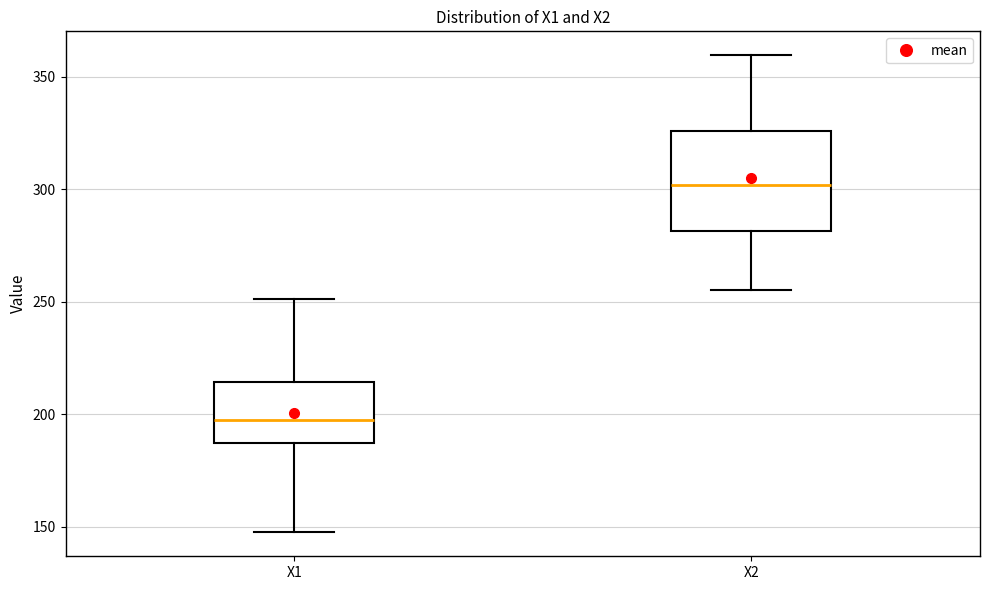

Where does the median line of the box for X1 sit on the y-axis? The values are not printed on the chart, so give them approximately, as read against the axis.

200